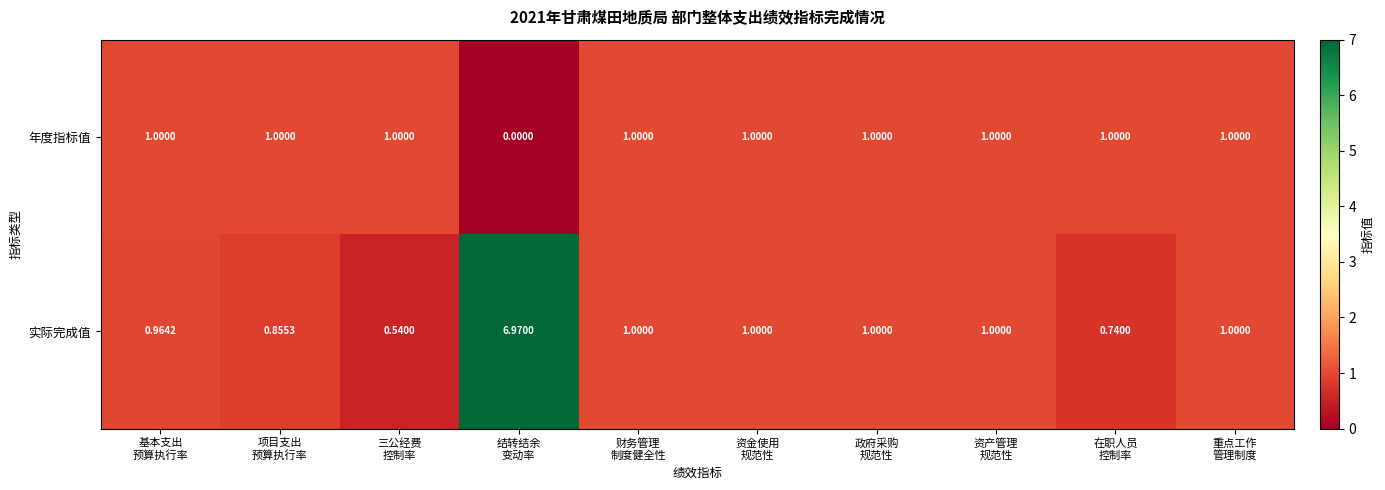

Rank the series by their maximum value, from lowest to highest.

年度指标值, 实际完成值